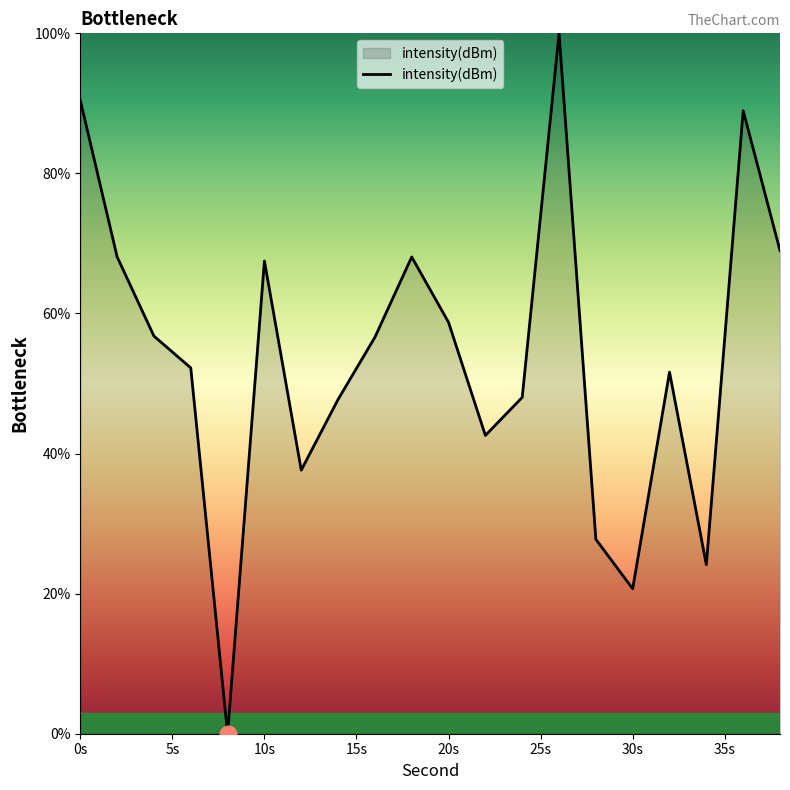

What is the greatest value displayed?

100.0